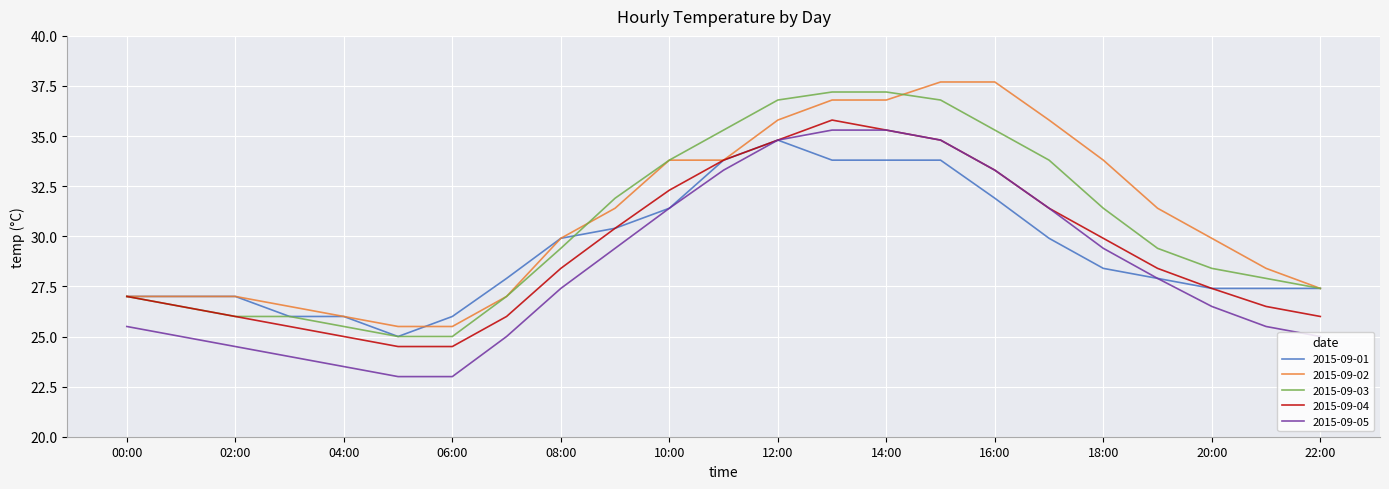

What is the lowest value of the 2015-09-05 series?

23.0